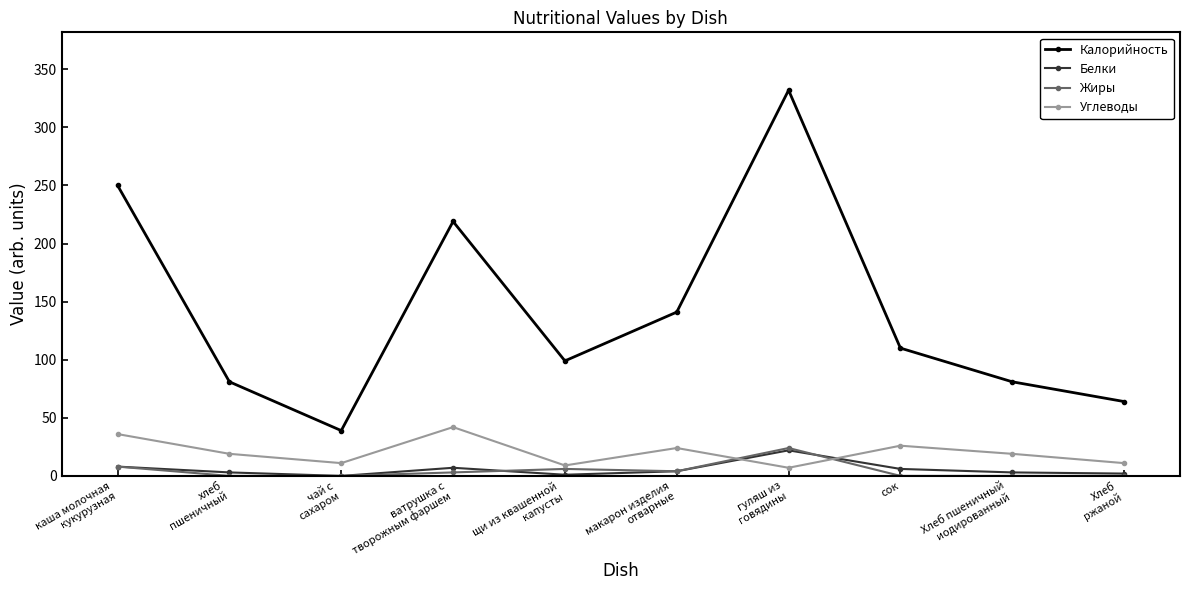

True or false: Калорийность has a value of 39 at чай с
сахаром.

True